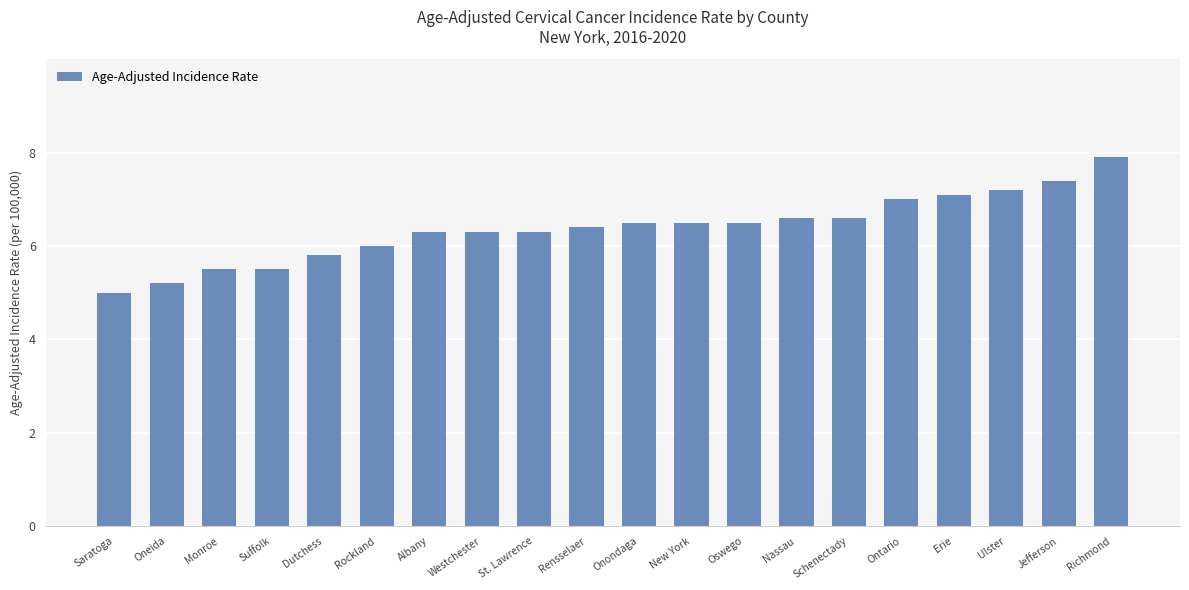

Reading left to right, list all the values displayed in this chart.

5.0	5.2	5.5	5.5	5.8	6.0	6.3	6.3	6.3	6.4	6.5	6.5	6.5	6.6	6.6	7.0	7.1	7.2	7.4	7.9